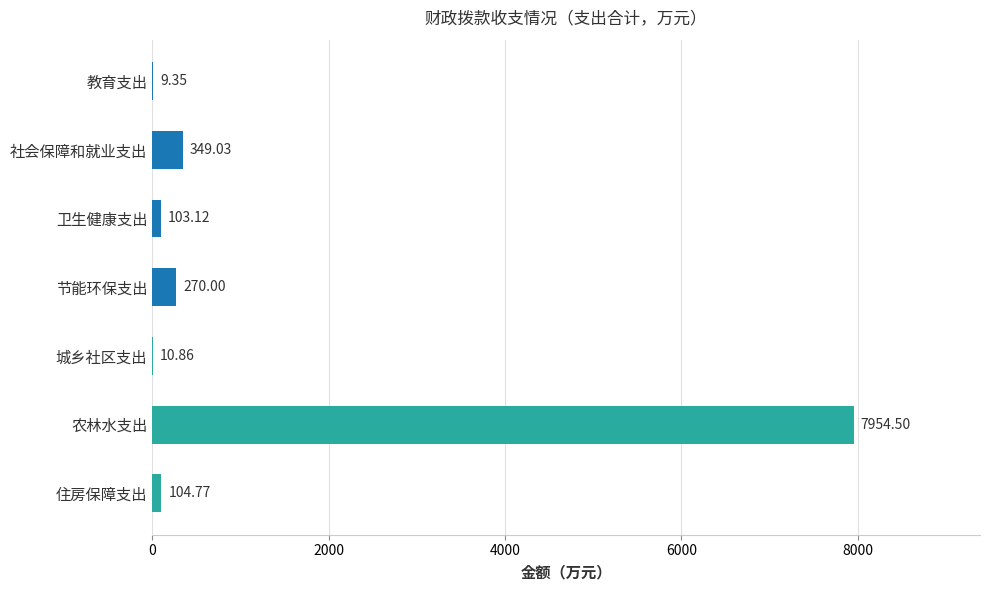

Which label corresponds to the largest value in the chart?

农林水支出